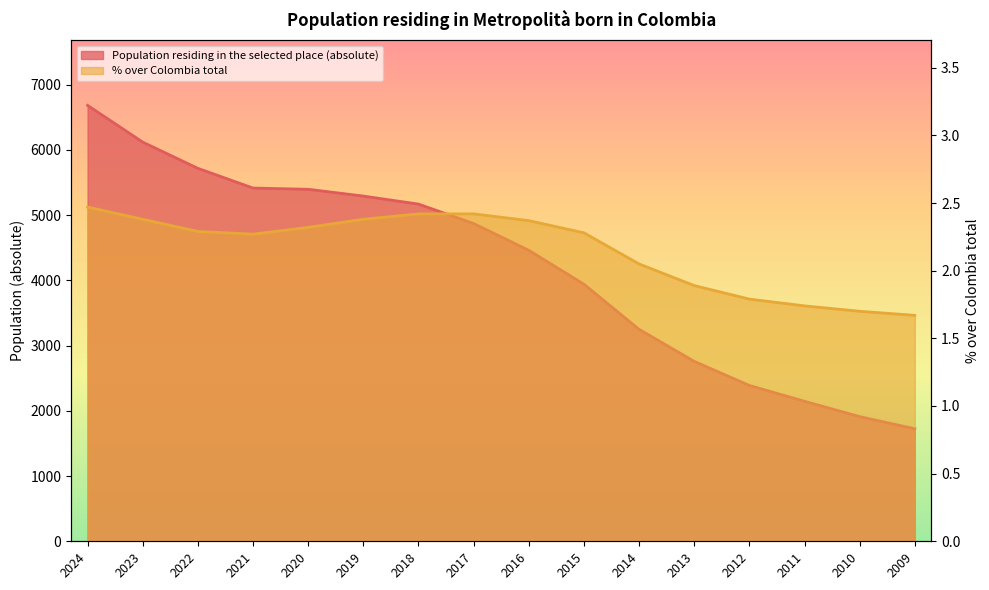

Where is % over Colombia total nearest to the value 2?

2014